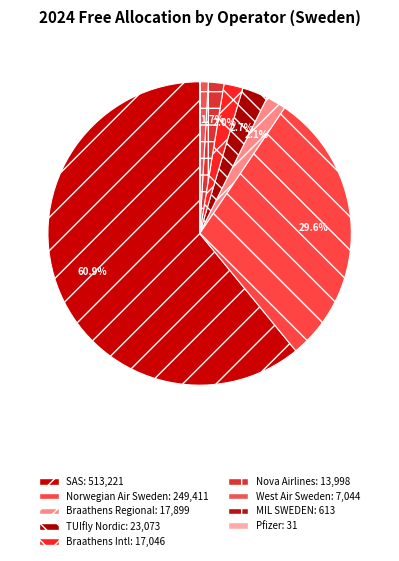

Rank the categories by value from lowest to highest.

Pfizer Holding Account, MIL SWEDEN, West Air Sweden AB, Nova Airlines AB, Braathens International Airways AB, Braathens Regional Airways AB, TUIfly Nordic AB, Norwegian Air Sweden AOC AB, Scandinavian Airlines System SAS